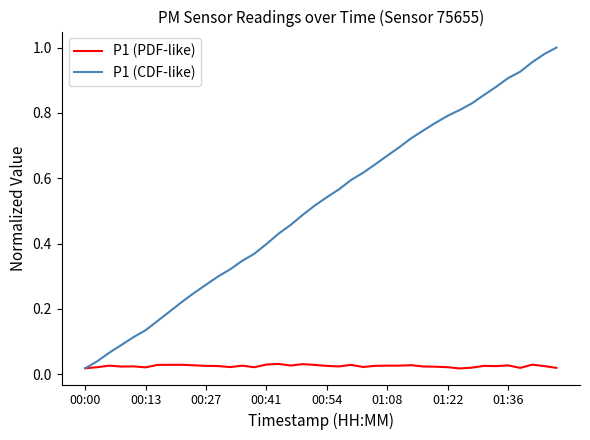

Which series has the largest total across all categories?

P1 (CDF-like)